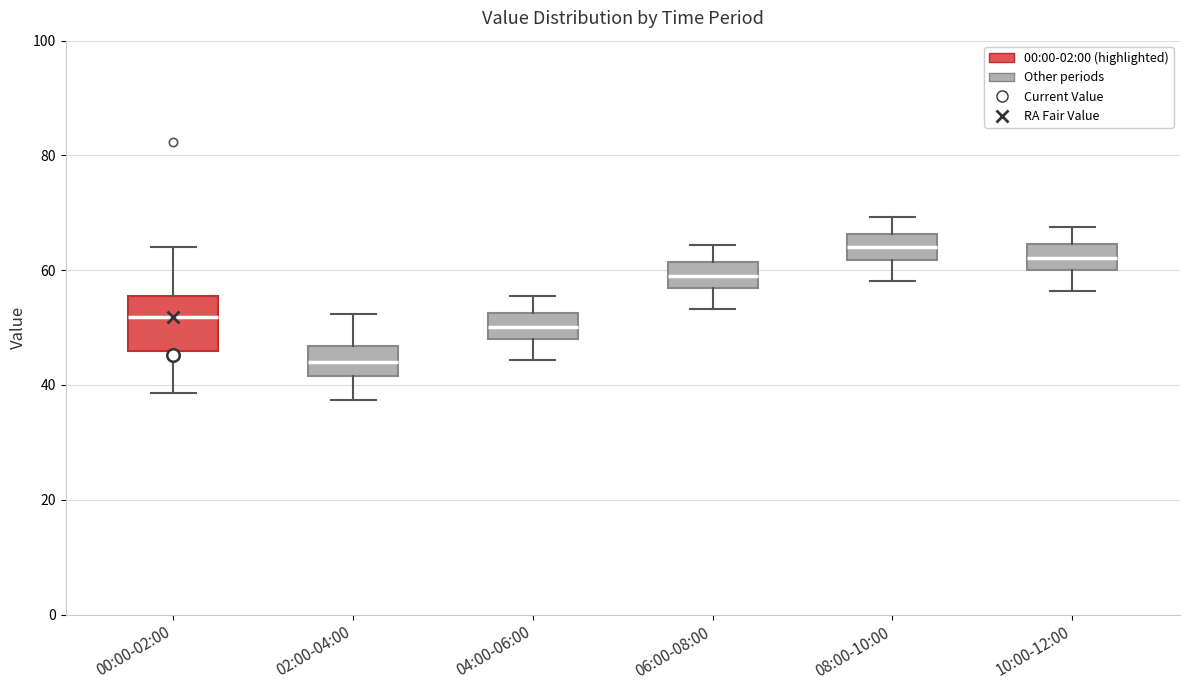

Reading left to right, transcribe this box plot: for each box, give where its median line is, the range the box spans, and where its two whiskers end, as read against the y-axis. The values are not printed on the chart, so give them approximately, as read against the axis.

00:00-02:00: median 52, box 46 to 56, whiskers 38 to 64
02:00-04:00: median 44, box 42 to 46, whiskers 38 to 52
04:00-06:00: median 50, box 48 to 52, whiskers 44 to 56
06:00-08:00: median 60, box 56 to 62, whiskers 54 to 64
08:00-10:00: median 64, box 62 to 66, whiskers 58 to 70
10:00-12:00: median 62, box 60 to 64, whiskers 56 to 68